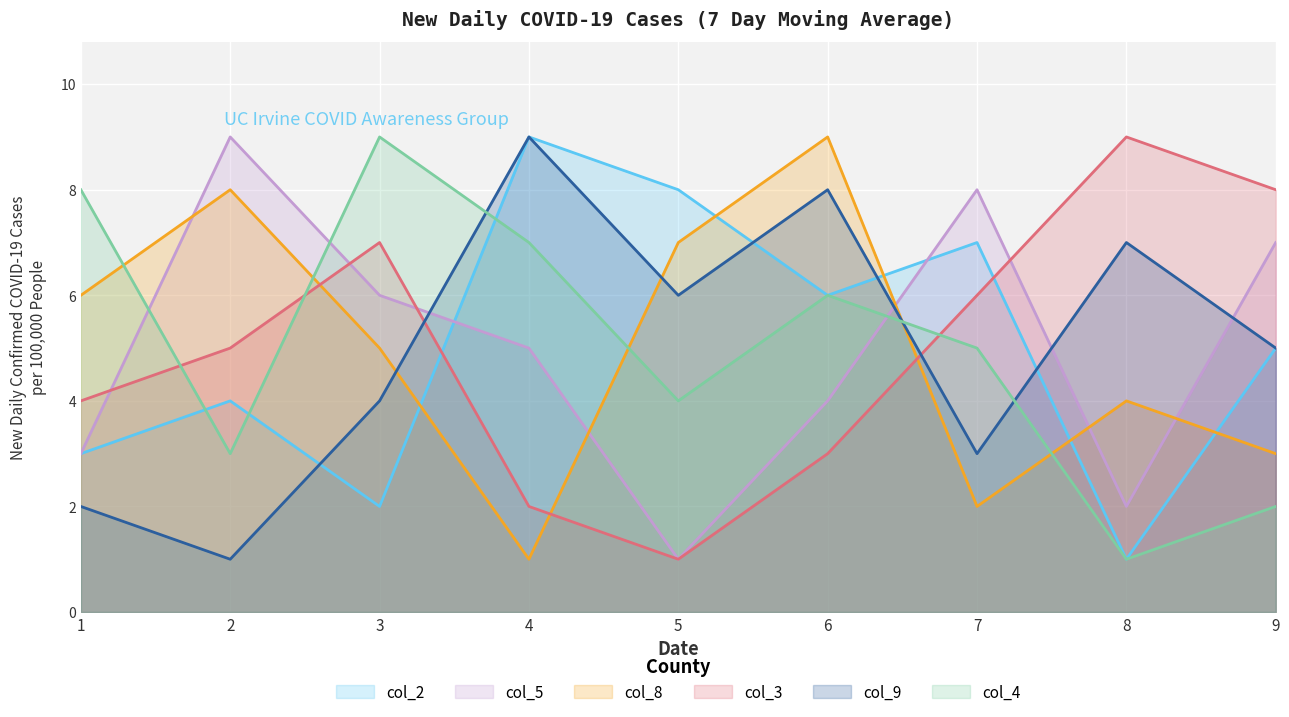

What is the lowest value of the col_5 series?

1